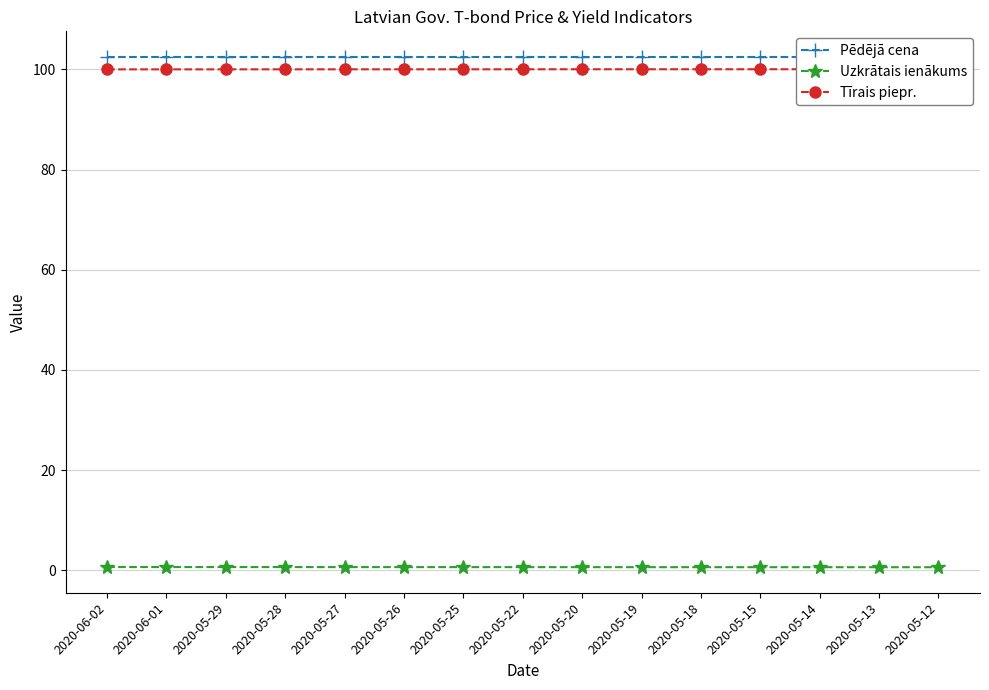

At which label is Tīrais piepr. closest to 100?

2020-06-02